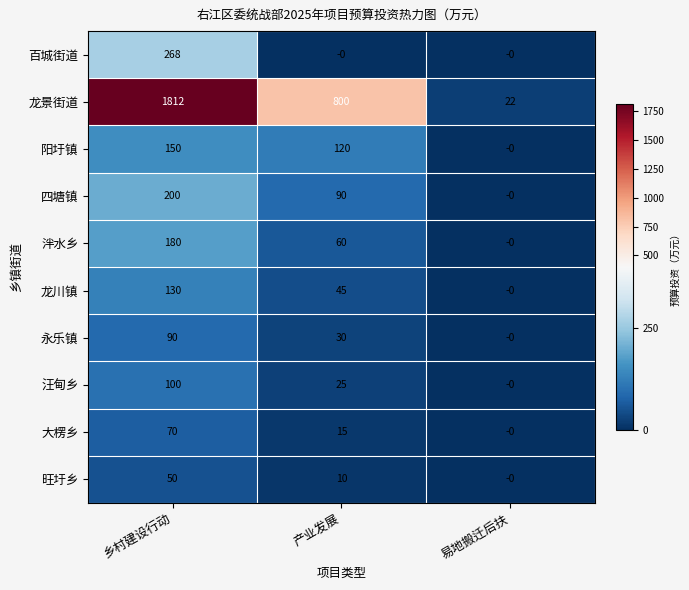

Reading left to right, extract all data points from this chart.

百城街道: 乡村建设行动=268	产业发展=0	易地搬迁后扶=0
龙景街道: 乡村建设行动=1812	产业发展=800	易地搬迁后扶=22
阳圩镇: 乡村建设行动=150	产业发展=120	易地搬迁后扶=0
四塘镇: 乡村建设行动=200	产业发展=90	易地搬迁后扶=0
泮水乡: 乡村建设行动=180	产业发展=60	易地搬迁后扶=0
龙川镇: 乡村建设行动=130	产业发展=45	易地搬迁后扶=0
永乐镇: 乡村建设行动=90	产业发展=30	易地搬迁后扶=0
汪甸乡: 乡村建设行动=100	产业发展=25	易地搬迁后扶=0
大楞乡: 乡村建设行动=70	产业发展=15	易地搬迁后扶=0
旺圩乡: 乡村建设行动=50	产业发展=10	易地搬迁后扶=0